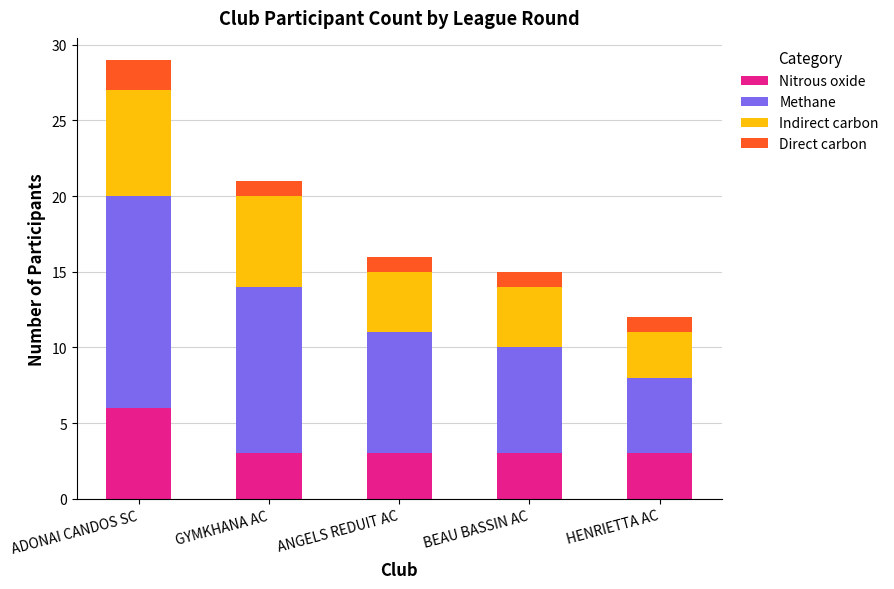

At which label does Nitrous oxide reach its peak?

ADONAI CANDOS SC